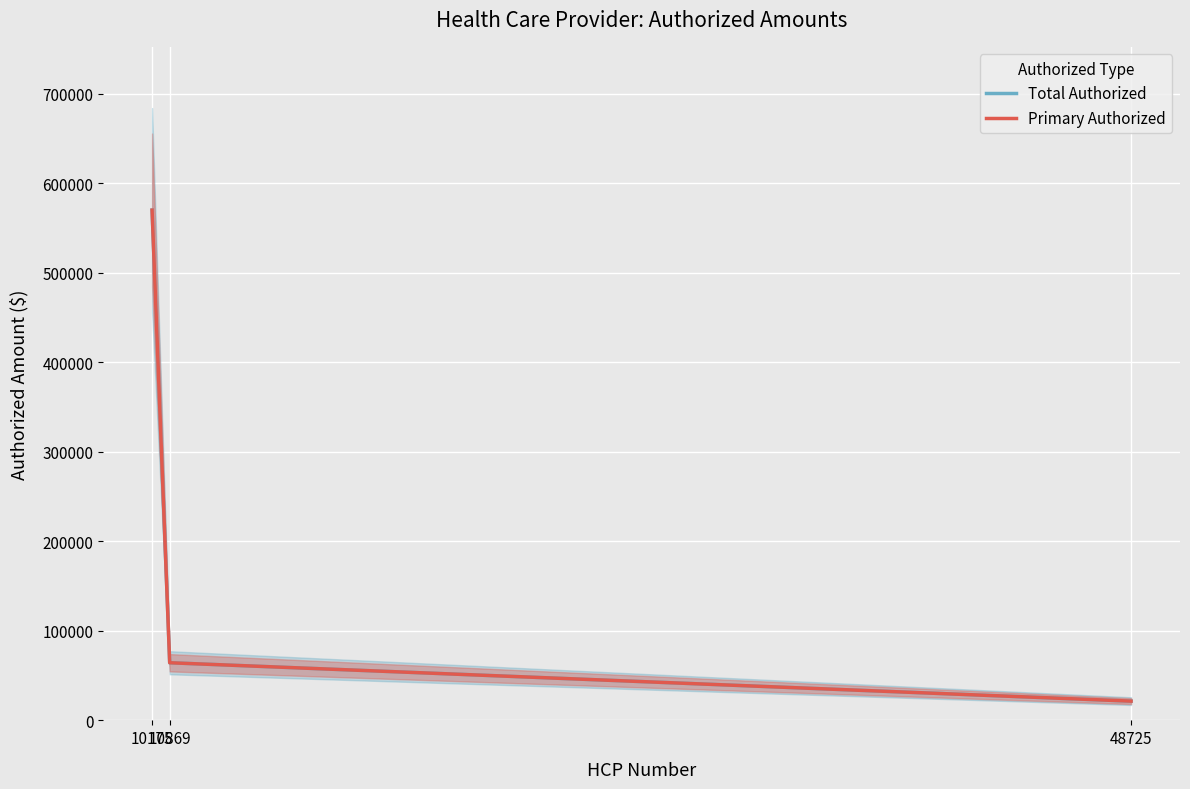

Which series has the widest spread of values?

Total Authorized